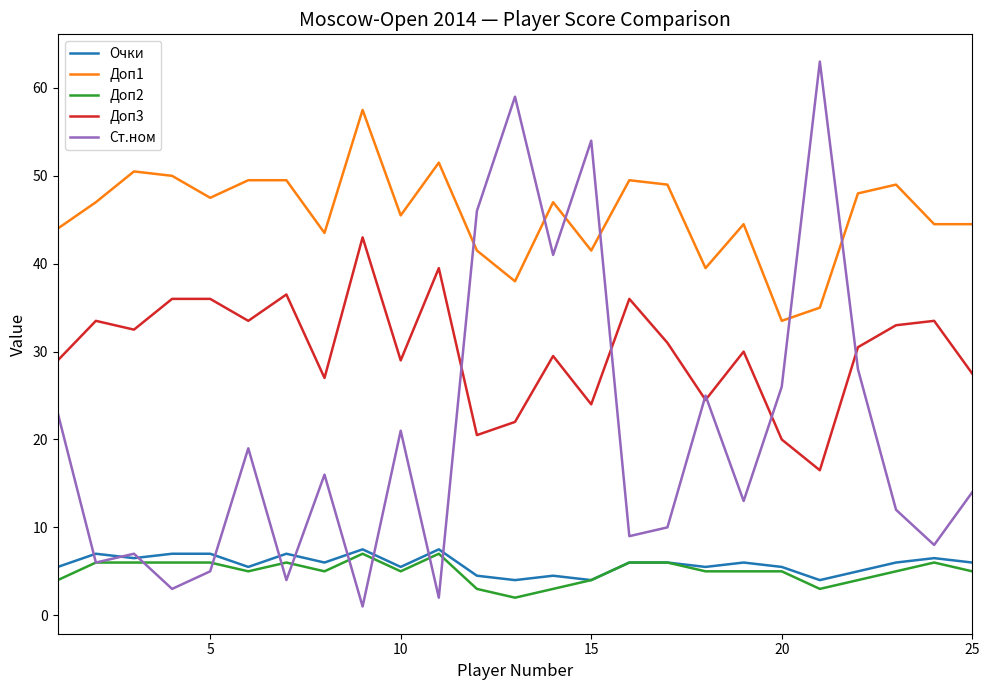

What is the lowest value of the Доп3 series?

16.5